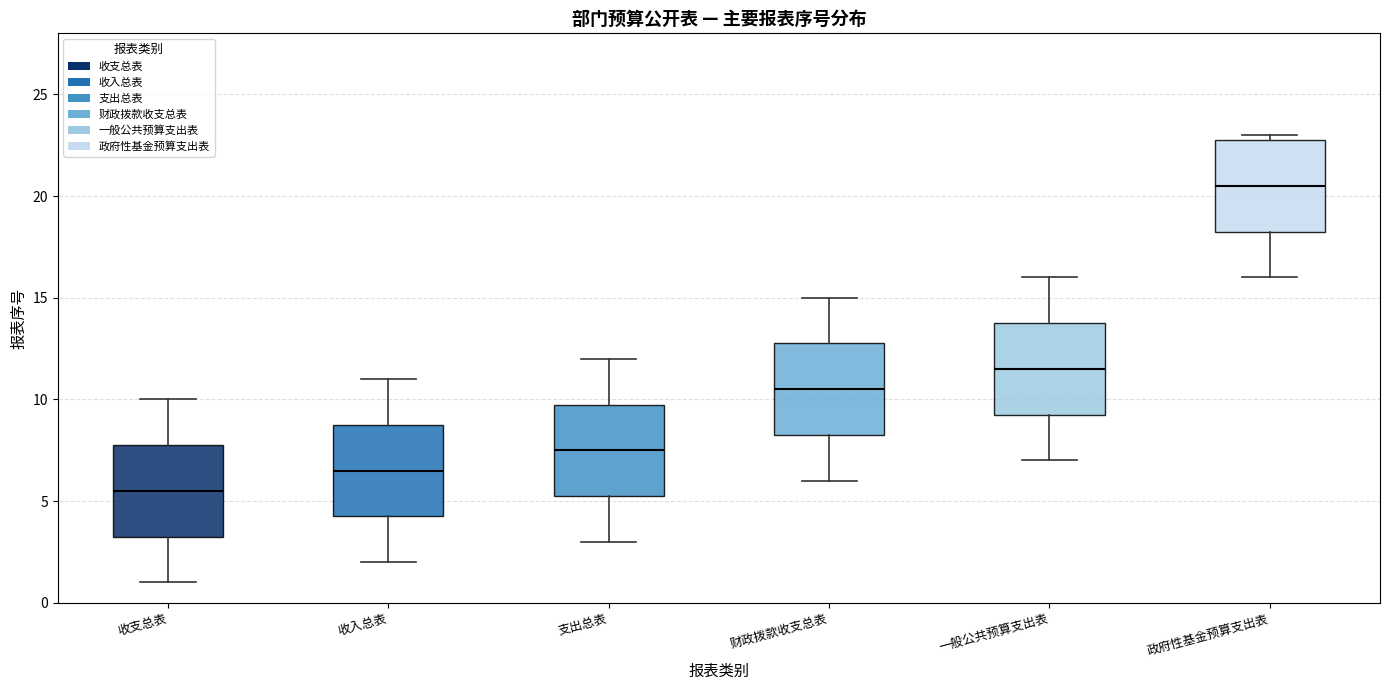

Reading left to right, transcribe this box plot: for each box, give where its median line is, the range the box spans, and where its two whiskers end, as read against the y-axis. The values are not printed on the chart, so give them approximately, as read against the axis.

收支总表: median 5.5, box 3.5 to 8.0, whiskers 1.0 to 10.0
收入总表: median 6.5, box 4.5 to 9.0, whiskers 2.0 to 11.0
支出总表: median 7.5, box 5.5 to 10.0, whiskers 3.0 to 12.0
财政拨款收支总表: median 10.5, box 8.5 to 13.0, whiskers 6.0 to 15.0
一般公共预算支出表: median 11.5, box 9.5 to 14.0, whiskers 7.0 to 16.0
政府性基金预算支出表: median 20.5, box 18.5 to 23.0, whiskers 16.0 to 23.0 (just above the box's upper edge)